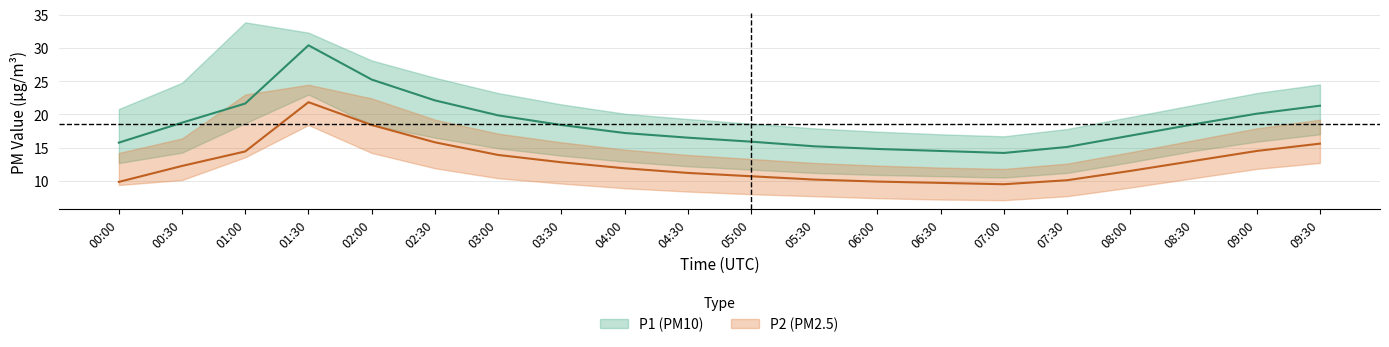

True or false: P1_lower has a value of 4.6 at 02:30.

False